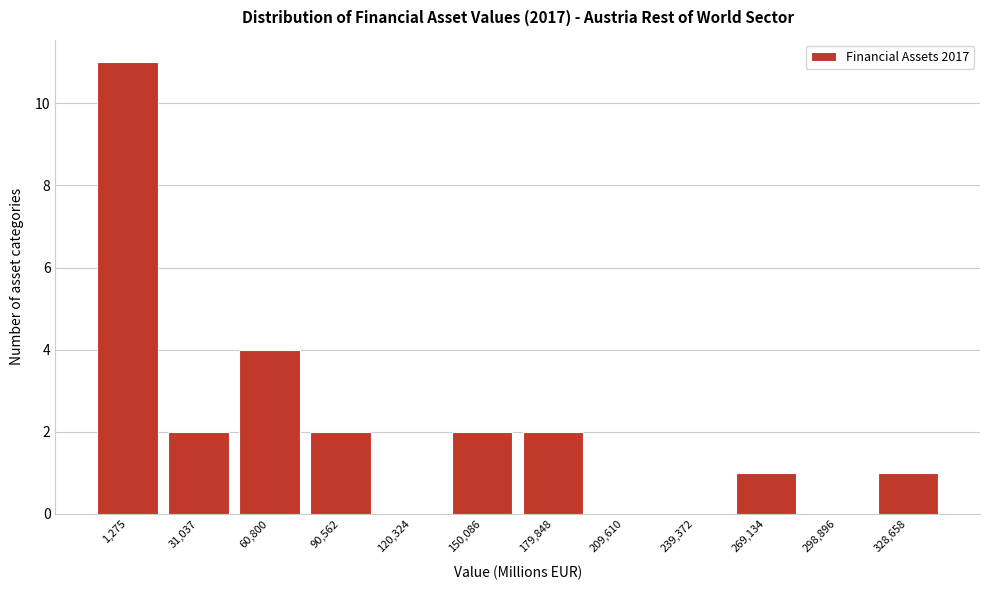

Reading left to right, what are all the values shown in this chart?

1,275=11	31,037=2	60,800=4	90,562=2	120,324=0	150,086=2	179,848=2	209,610=0	239,372=0	269,134=1	298,896=0	328,658=1